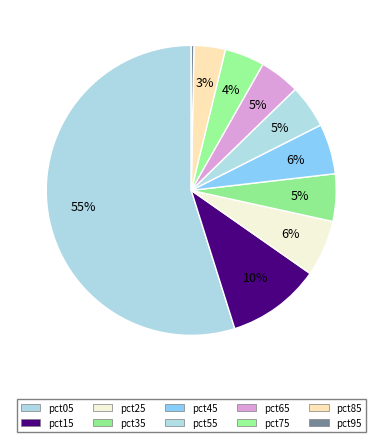

How many segments does this pie chart have?

10